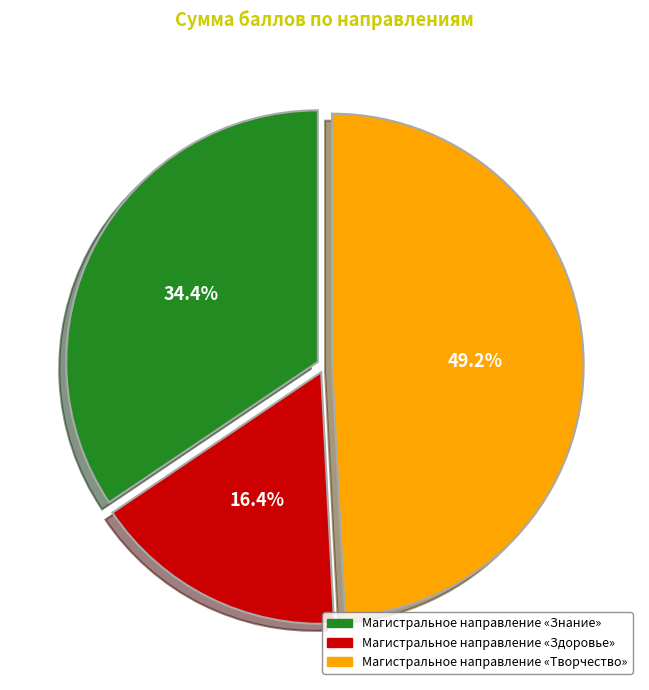

Rank the categories by value from highest to lowest.

Магистральное направление «Творчество», Магистральное направление «Знание», Магистральное направление «Здоровье»